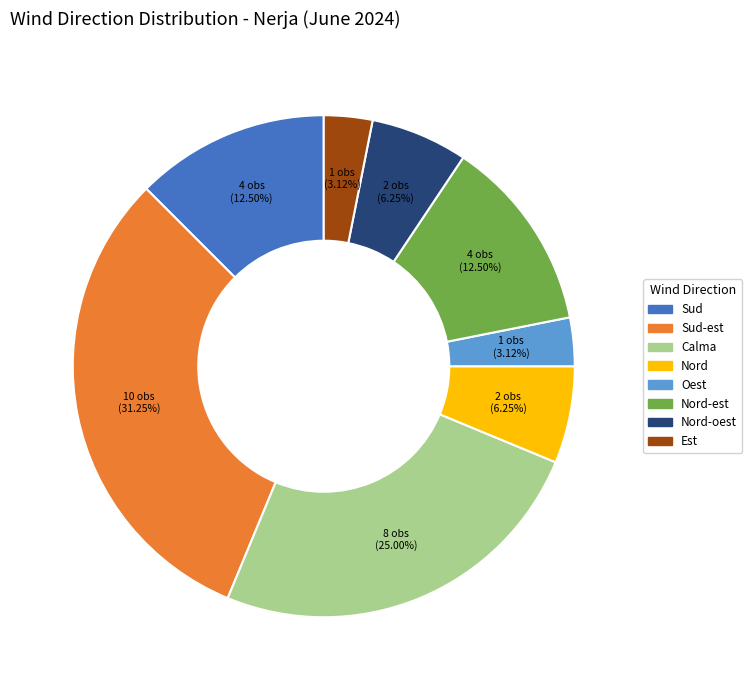

Does Nord-est account for over 50% of the chart?

No